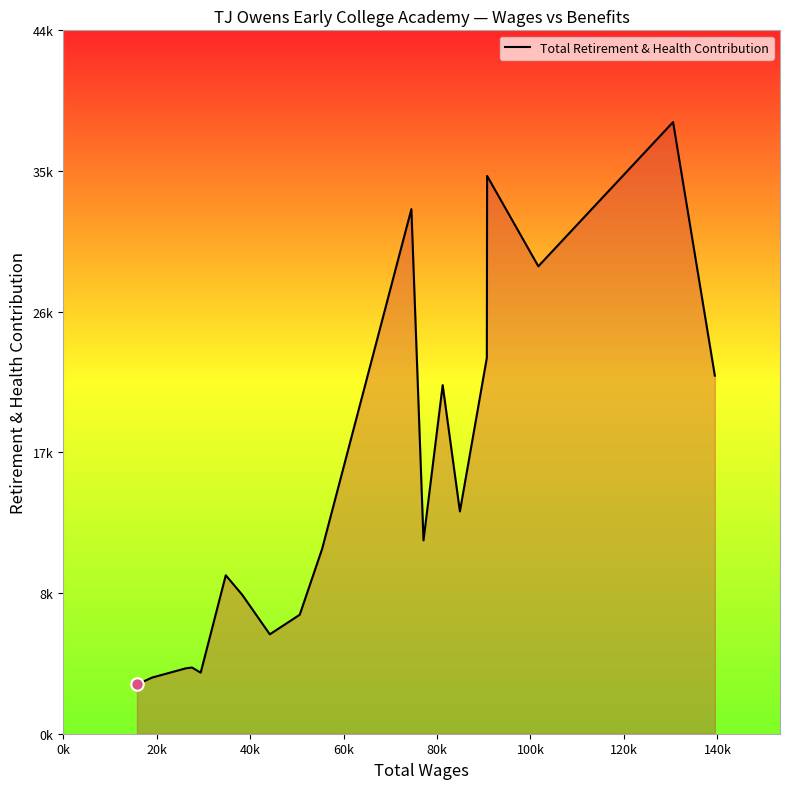

Does the chart have visible grid lines?

No